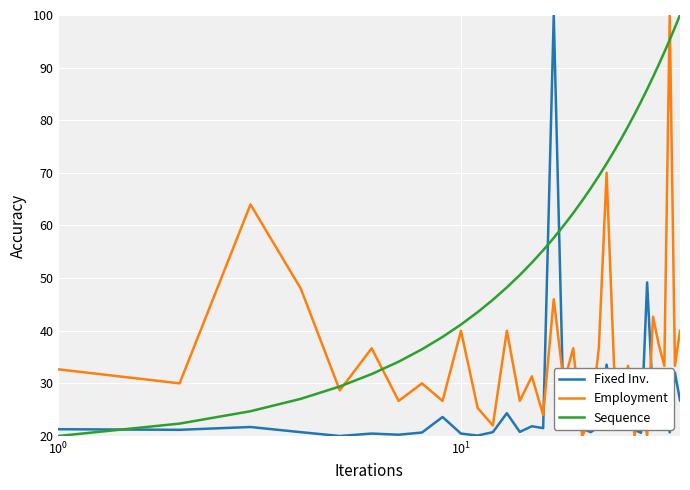

After their last crossing, which series has the higher values: Fixed Inv. or Sequence?

Sequence